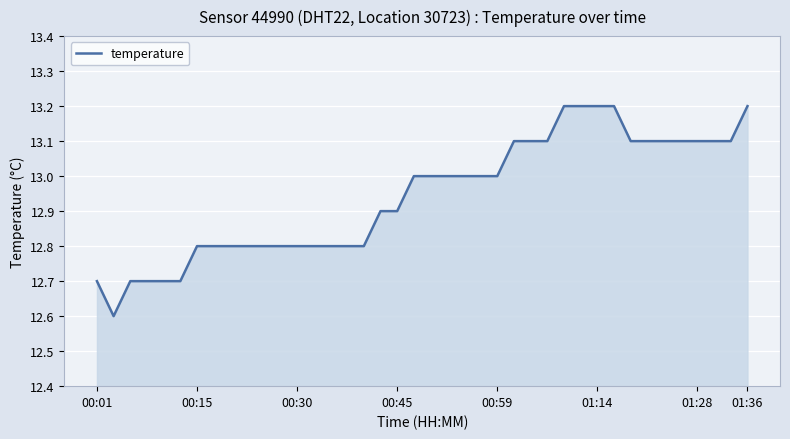

What is the difference between the maximum and minimum values?

0.6